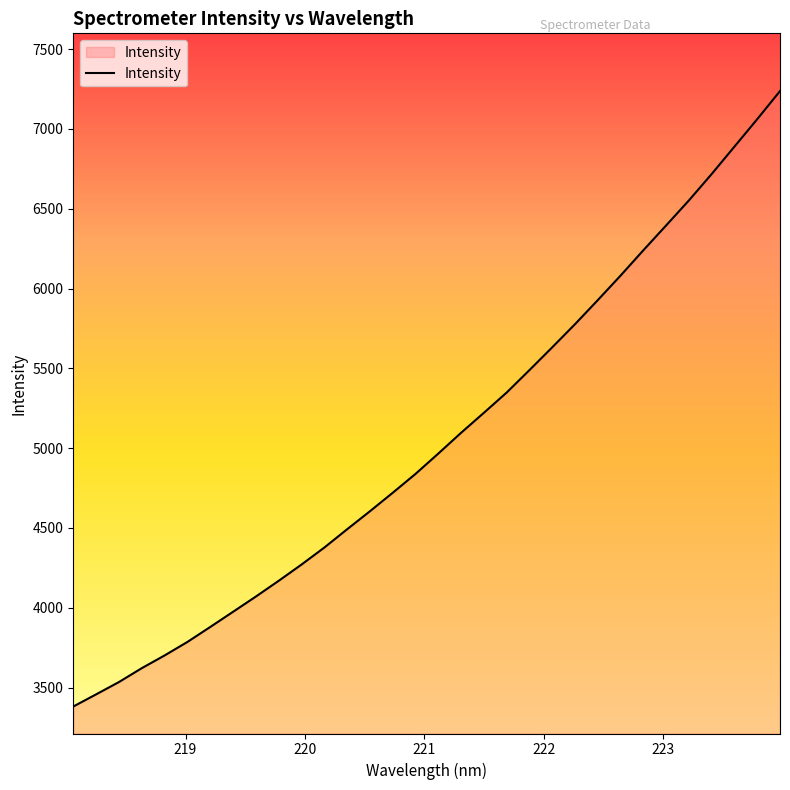

What is the maximum value shown in the chart?

7237.1